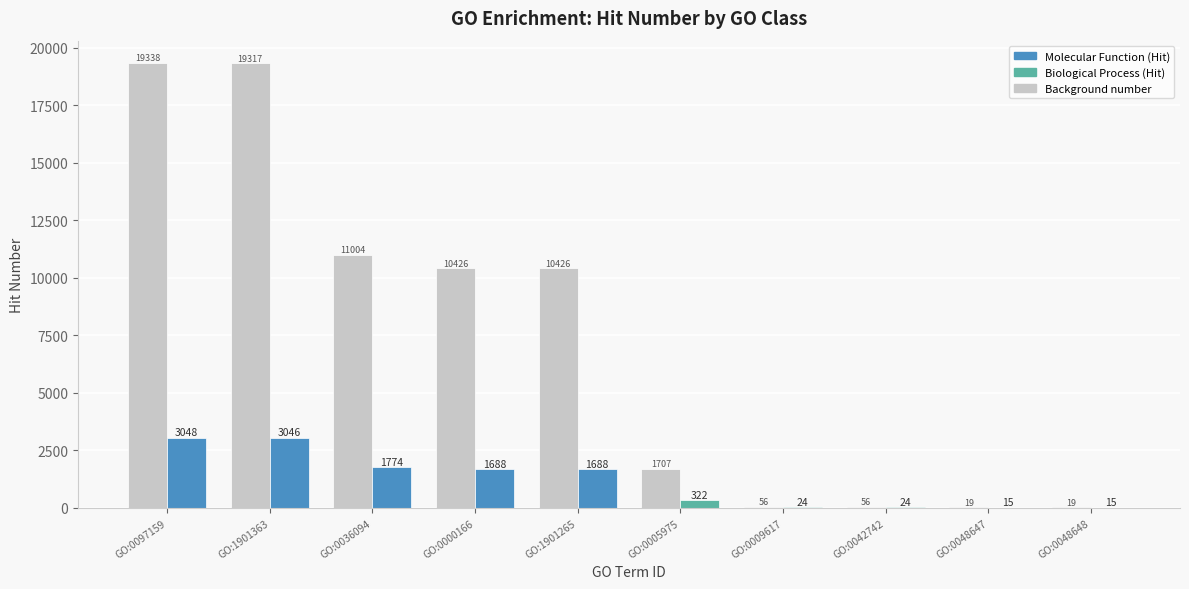

What is the total value across all series at GO:0048648?

34